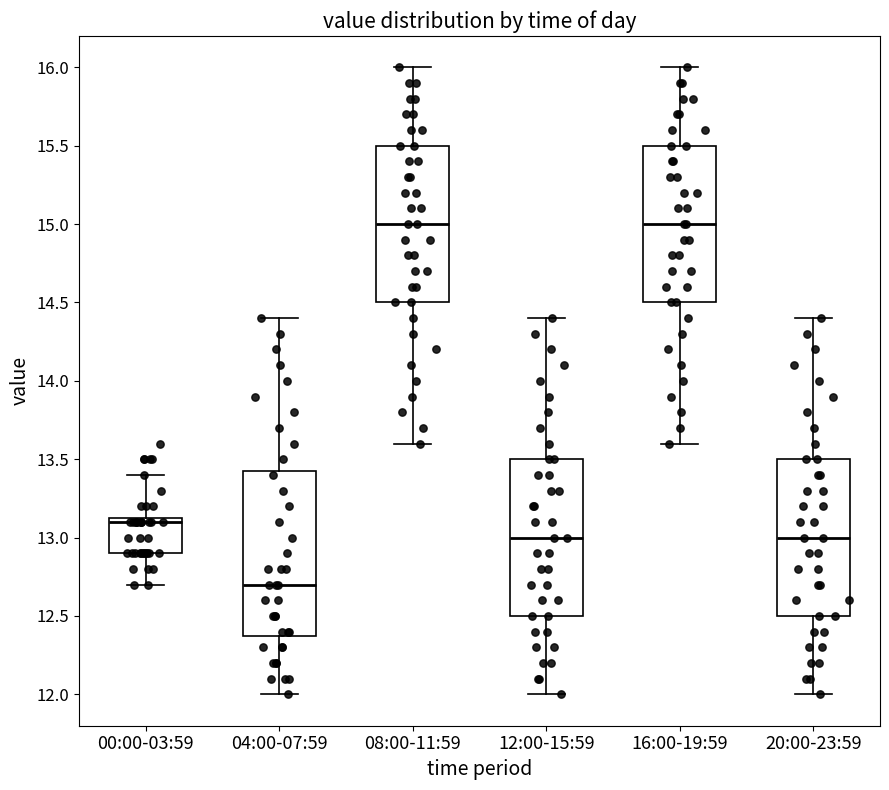

Reading left to right, read every box against the y-axis: the position of its median line, the range the box covers, and the ends of its whiskers. The values are not printed on the chart, so give them approximately, as read against the axis.

00:00-03:59: median 13.10, box 12.90 to 13.15, whiskers 12.70 to 13.40
04:00-07:59: median 12.70, box 12.40 to 13.45, whiskers 12.00 to 14.40
08:00-11:59: median 15.00, box 14.50 to 15.50, whiskers 13.60 to 16.00
12:00-15:59: median 13.00, box 12.50 to 13.50, whiskers 12.00 to 14.40
16:00-19:59: median 15.00, box 14.50 to 15.50, whiskers 13.60 to 16.00
20:00-23:59: median 13.00, box 12.50 to 13.50, whiskers 12.00 to 14.40